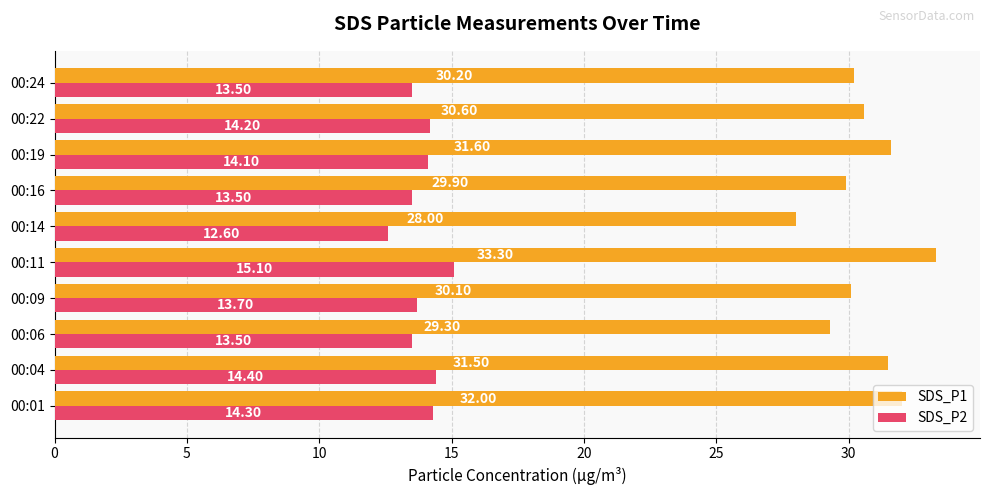

What is the difference between the SDS_P1 values at 00:16 and 00:04?

1.6